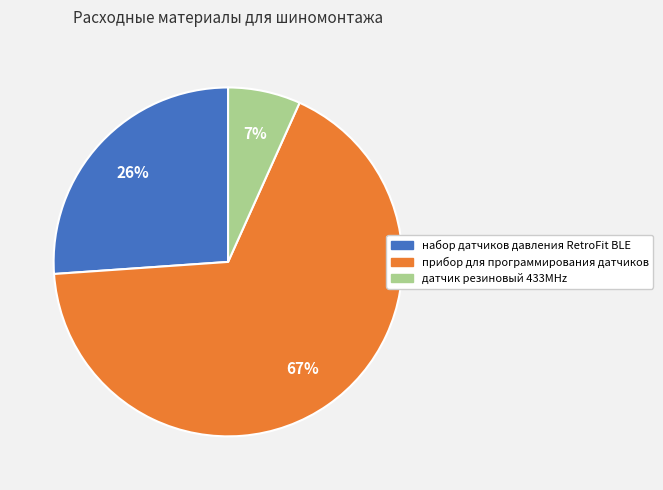

What is the majority slice?

прибор для программирования датчиков